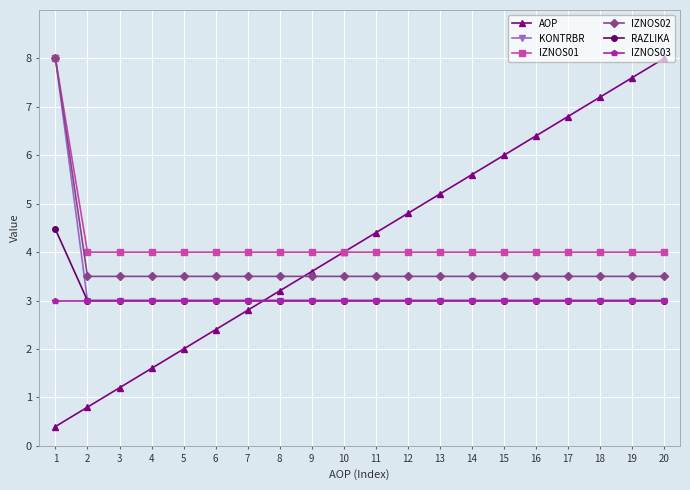

What is the minimum value for IZNOS03?

3.0